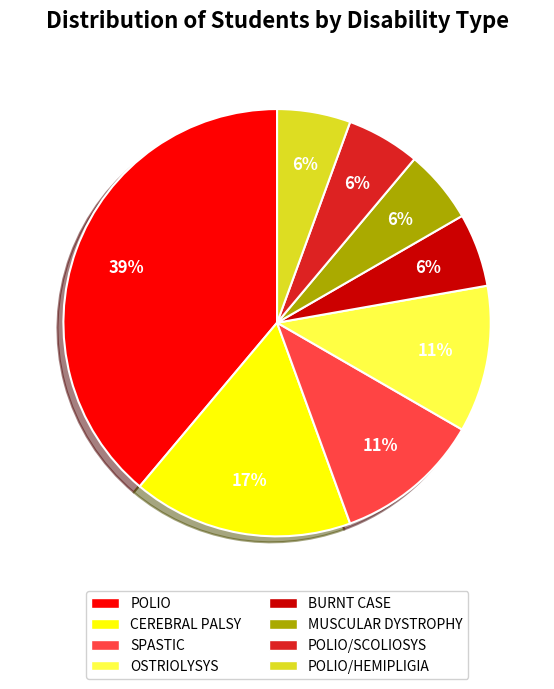

To the nearest percent, what is the combined percentage of POLIO and MUSCULAR DYSTROPHY?

44%